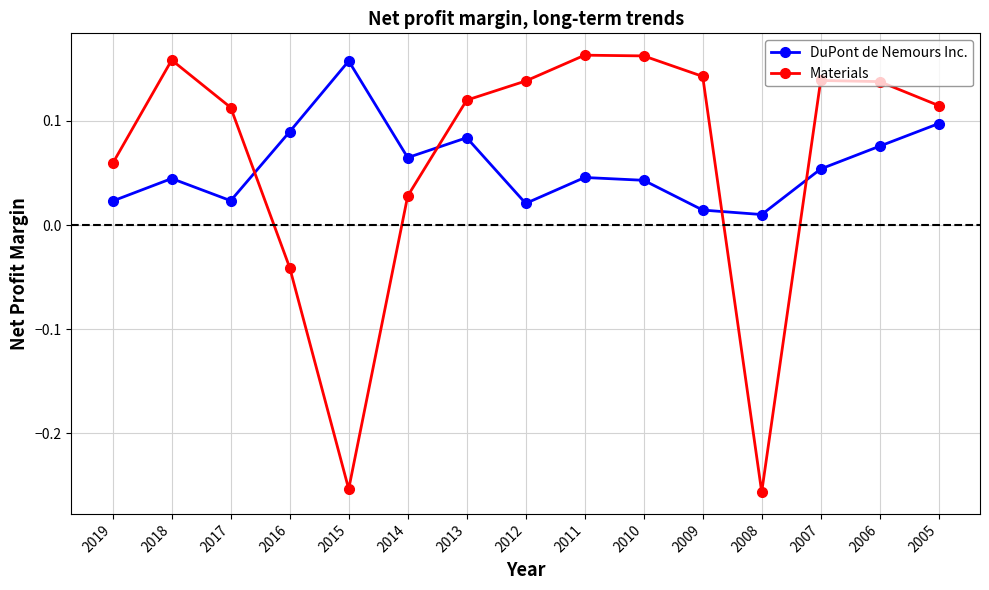

At which label does Materials first exceed 0?

2019